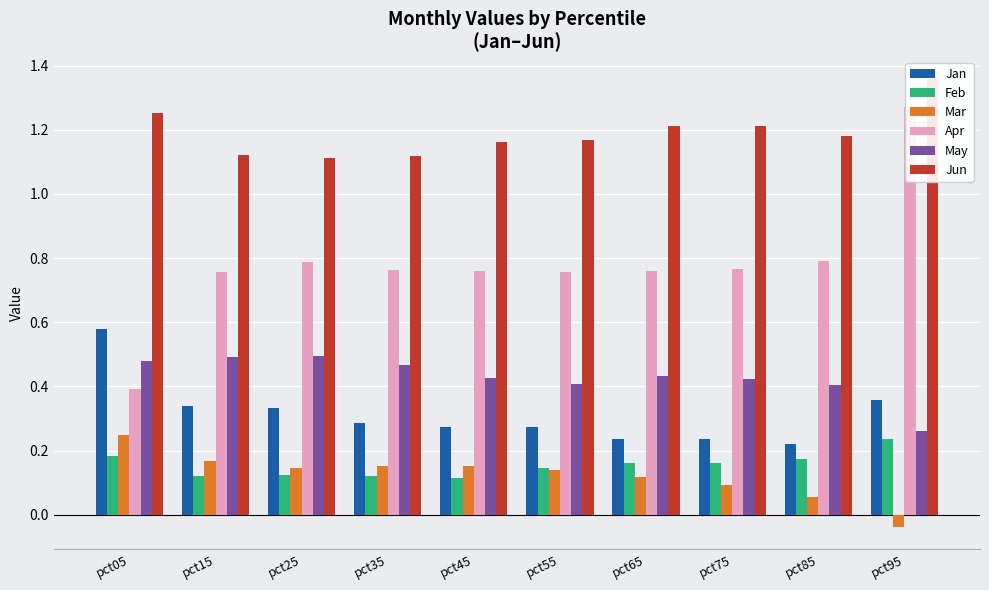

At how many categories does at least one series exceed 0?

10